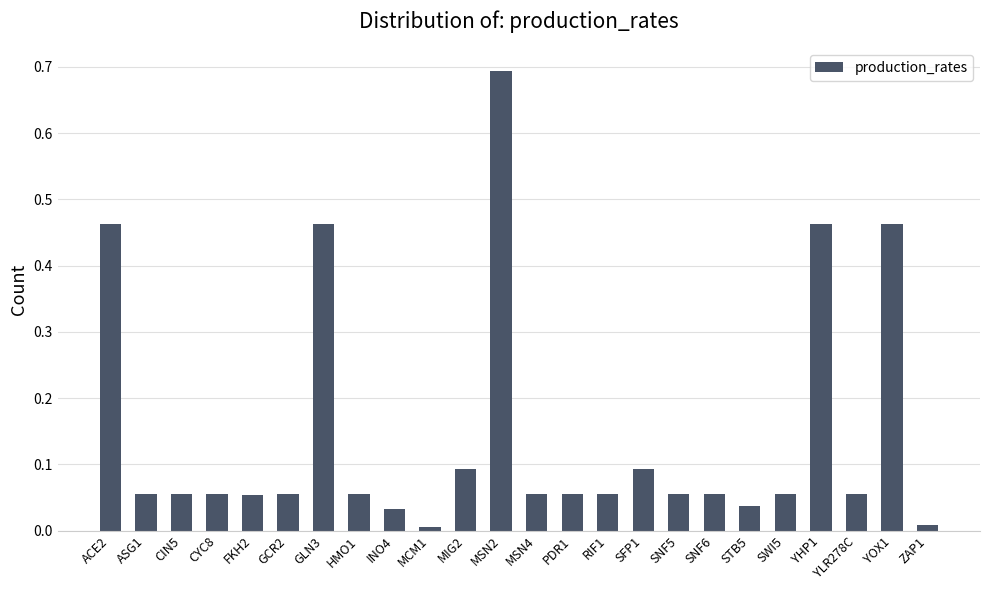

What is the label of the 12th bar from the right?

MSN4